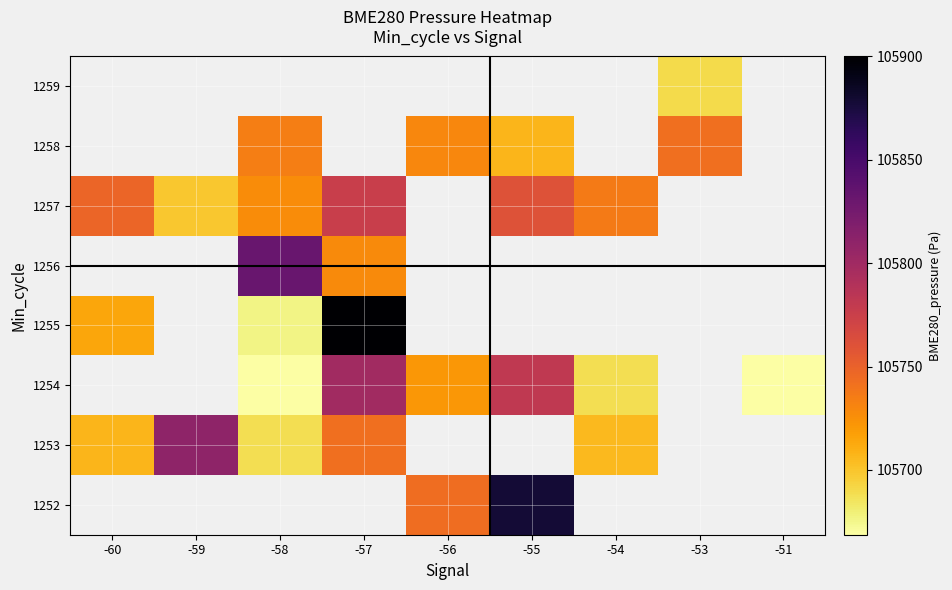

How many data points in 1252 are above 105743?

2